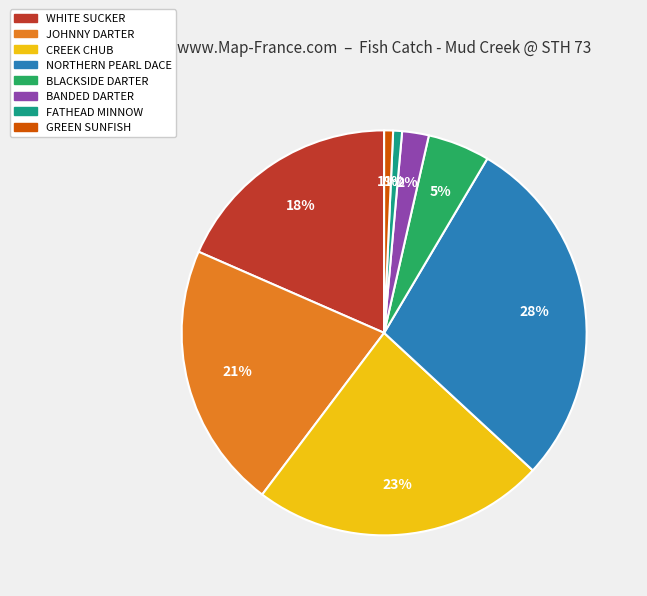

Is the sum of GREEN SUNFISH and BANDED DARTER greater than half?

No